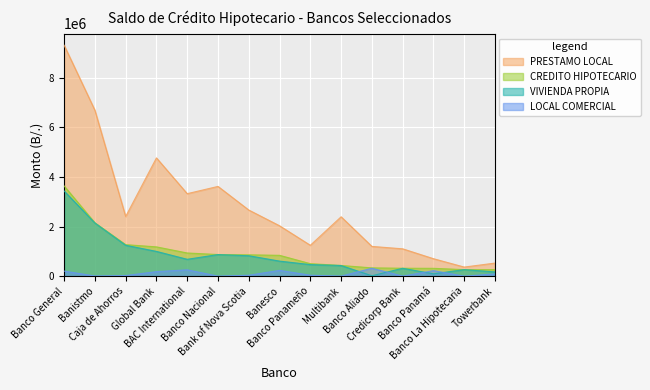

What is the sum of all PRESTAMO LOCAL values?

42326461.0